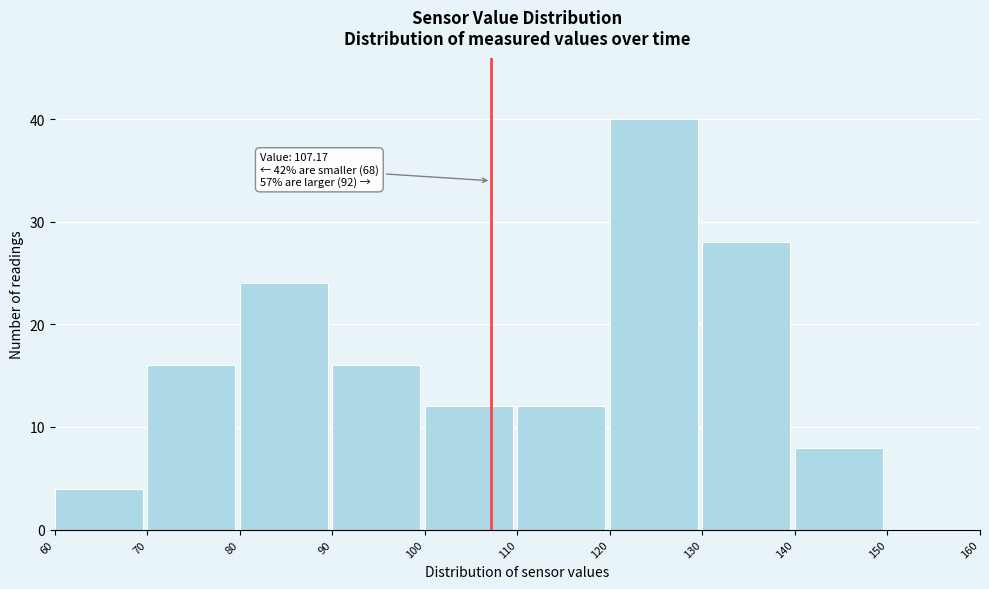

Over which range of the x-axis is the bar tallest?

120 to 130